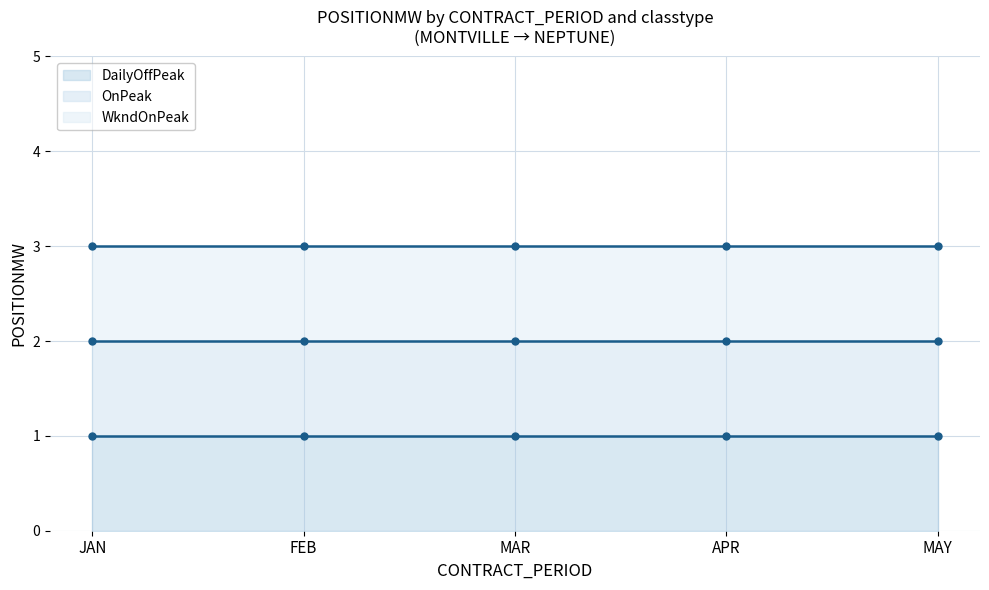

Reading right to left, transcribe all the data shown in this chart.

DailyOffPeak (line): MAY=1	APR=1	MAR=1	FEB=1	JAN=1
OnPeak (line): MAY=2	APR=2	MAR=2	FEB=2	JAN=2
WkndOnPeak (line): MAY=3	APR=3	MAR=3	FEB=3	JAN=3